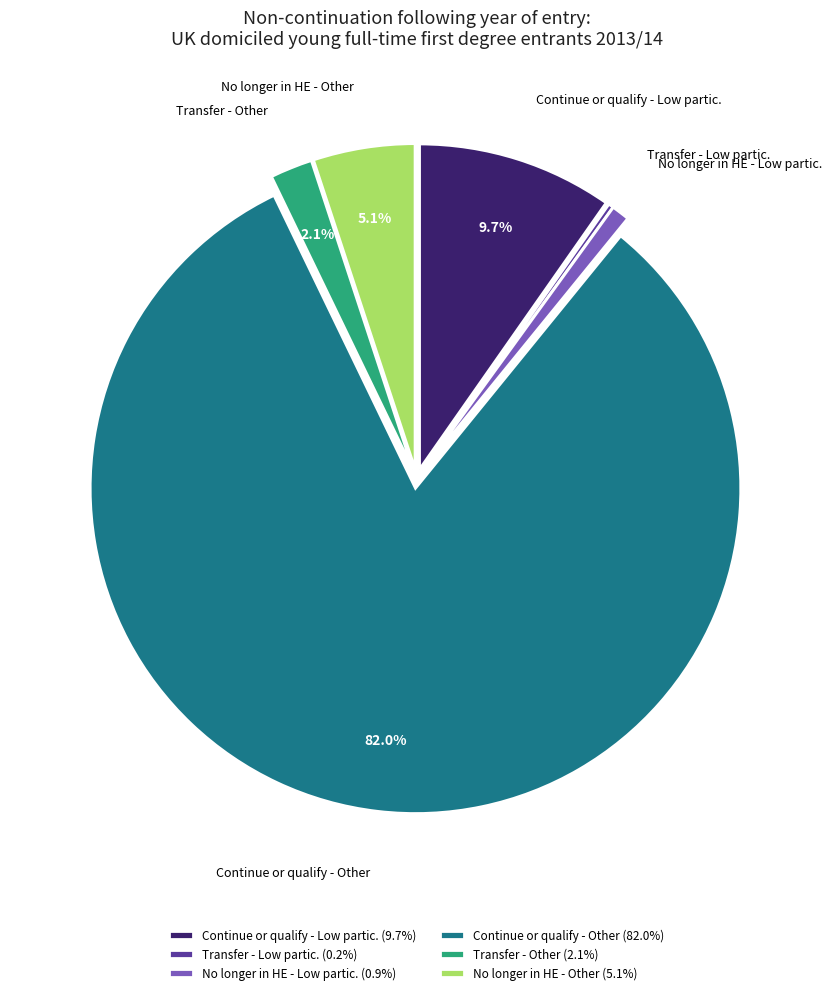

Which has a higher value, No longer in HE - Other (5.1%) or Continue or qualify - Other (82.0%)?

Continue or qualify - Other (82.0%)